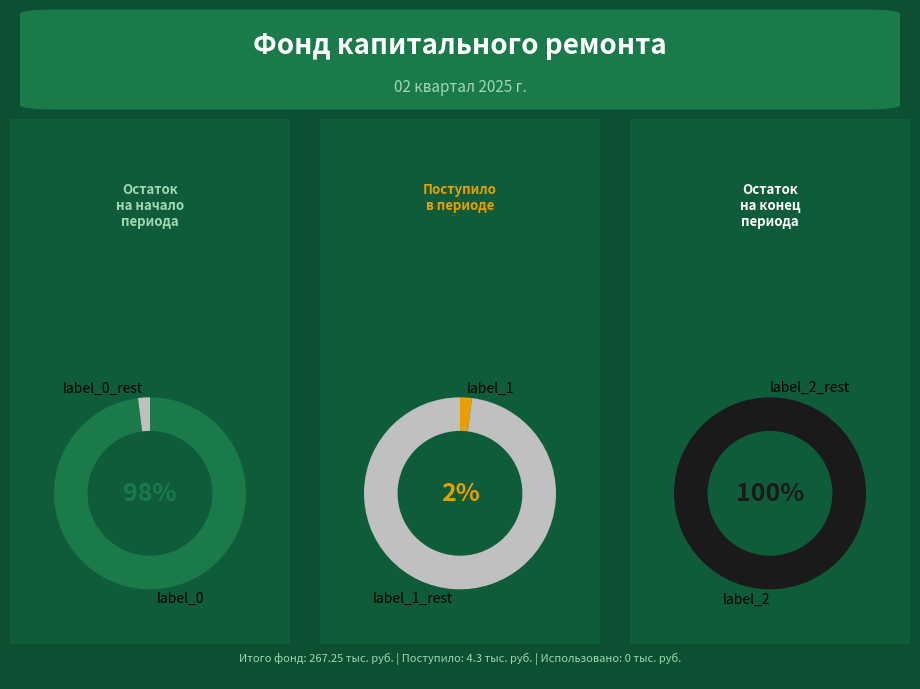

Which slice is the largest?

Остаток на конец периода